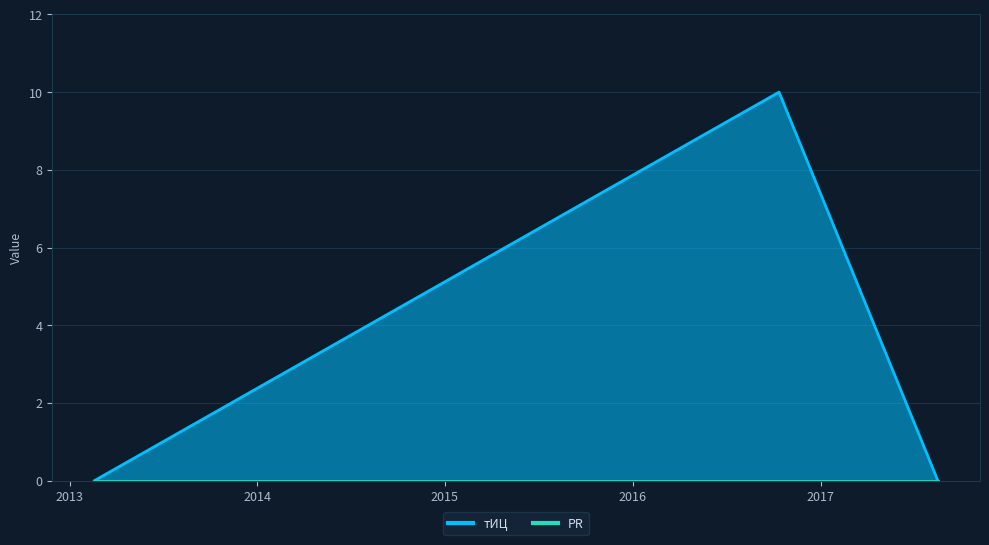

List the labels in order of value, largest first.

2016-10-12, 2017-08-17, 2013-02-18